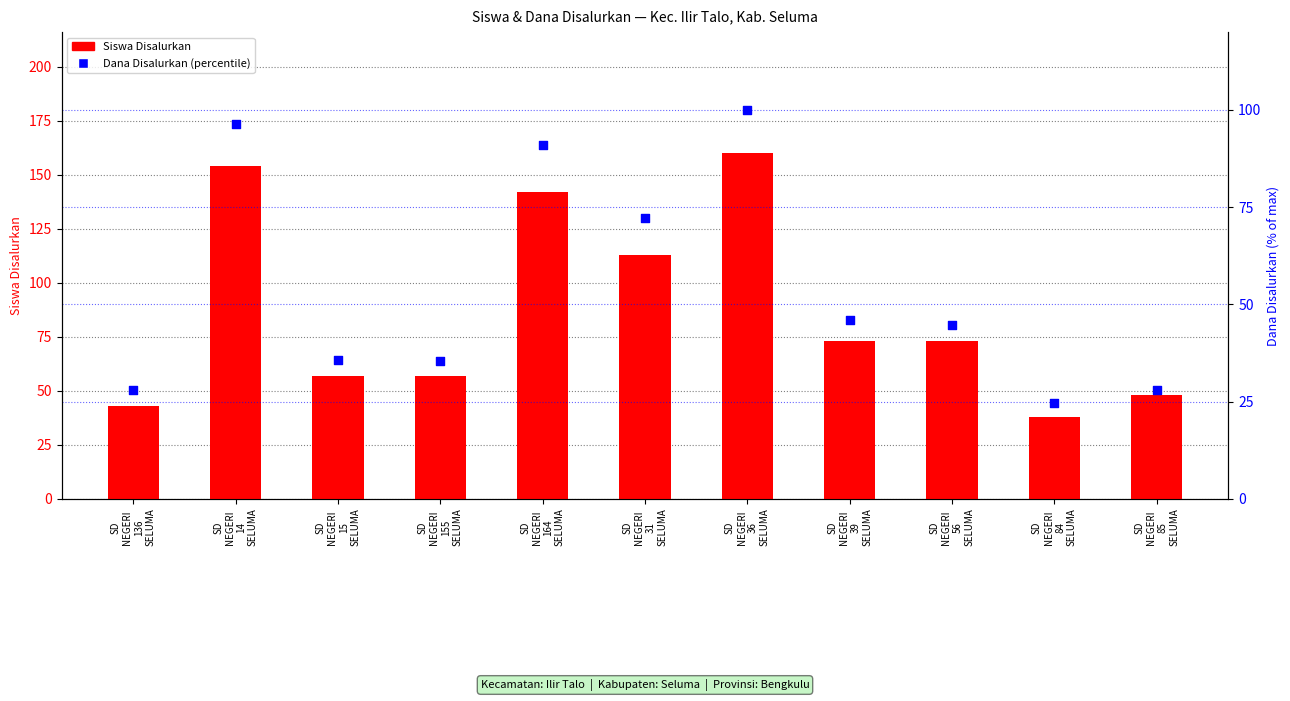

What are all the series names shown in the legend?

Siswa Disalurkan, Dana Disalurkan (percentile)